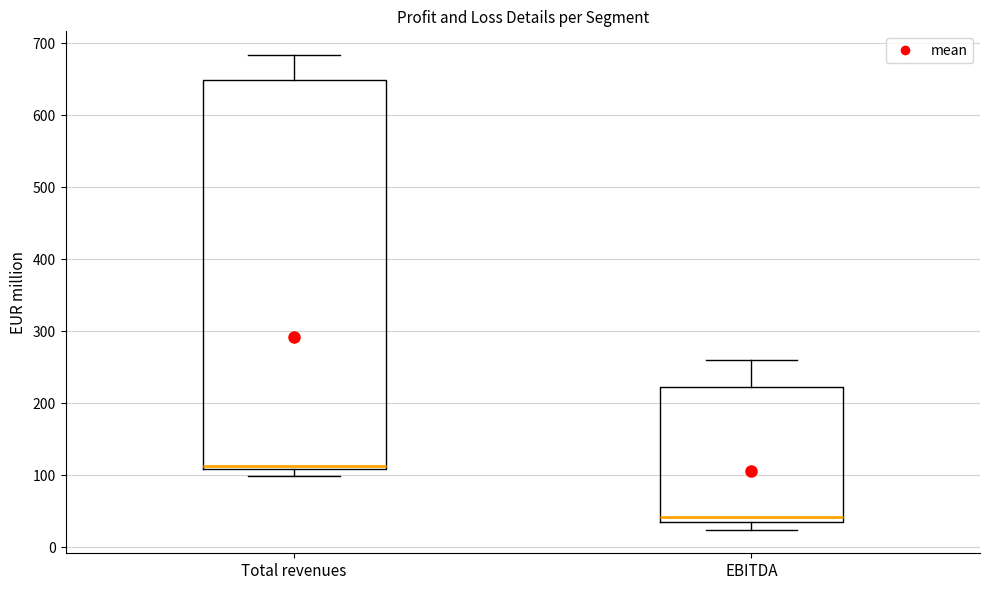

Reading left to right, transcribe this box plot: for each box, give where its median line is, the range the box spans, and where its two whiskers end, as read against the y-axis. The values are not printed on the chart, so give them approximately, as read against the axis.

Total revenues: median 110 (just above the box's lower edge), box 110 to 650, whiskers 100 to 680
EBITDA: median 40 (just above the box's lower edge), box 40 to 220, whiskers 20 to 260